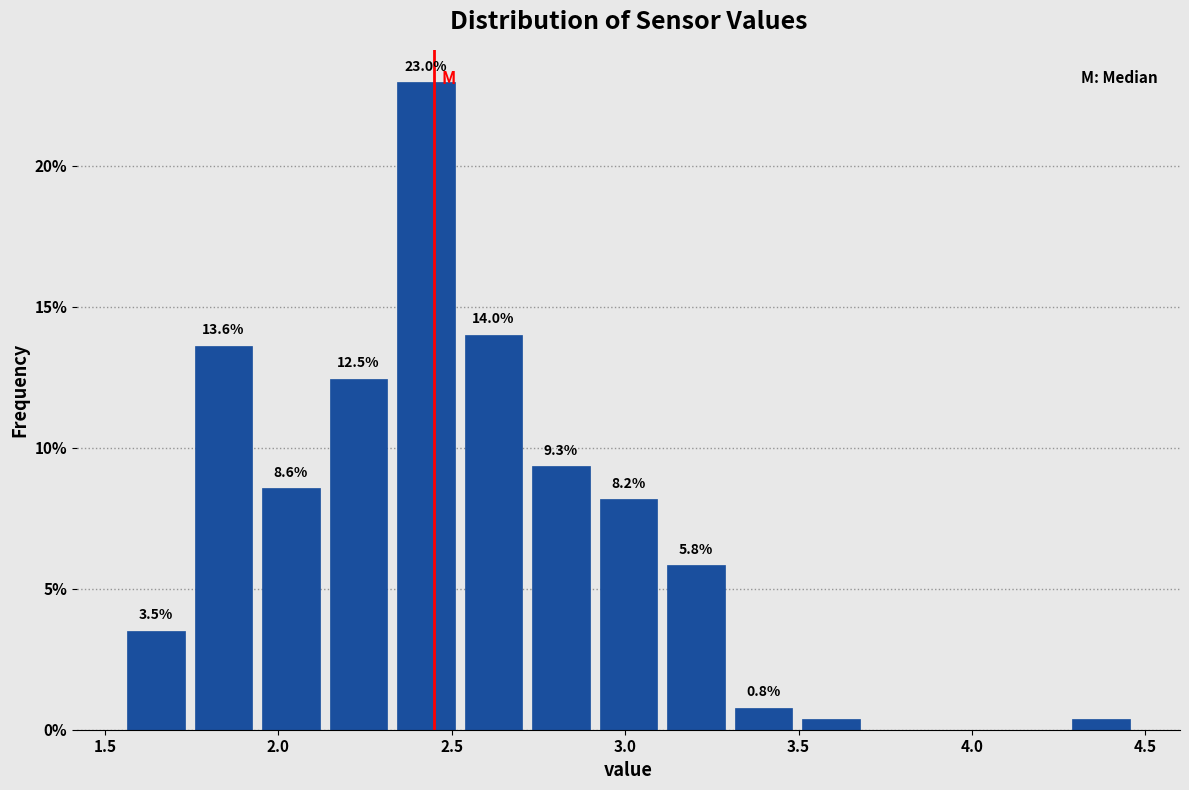

Around what value on the x-axis is the tallest bar? Give the approximate position of its centre, as read against the axis.

2.45